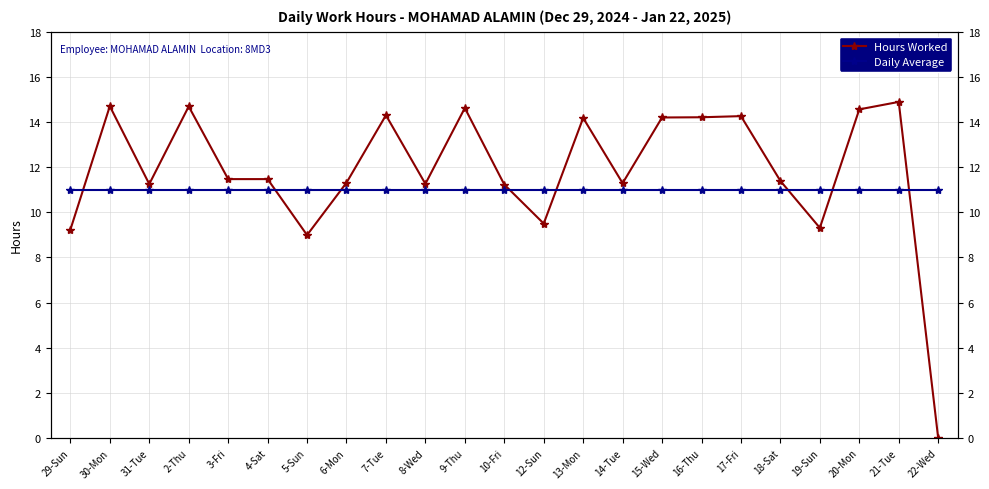

At which category is the sum across all series the highest?

21-Tue